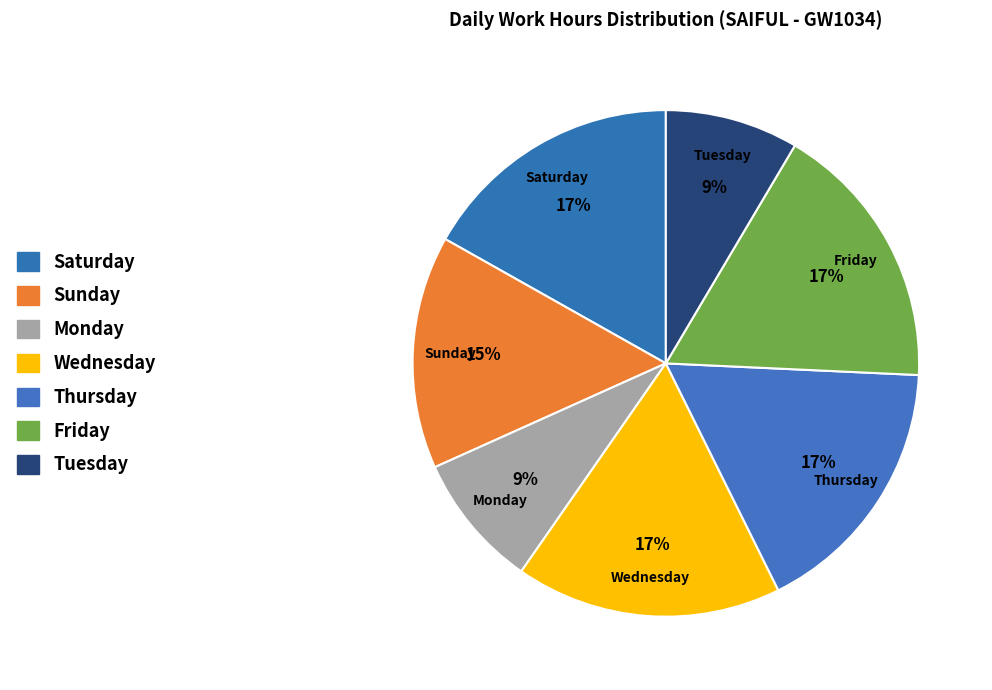

Does any single category account for the majority?

No